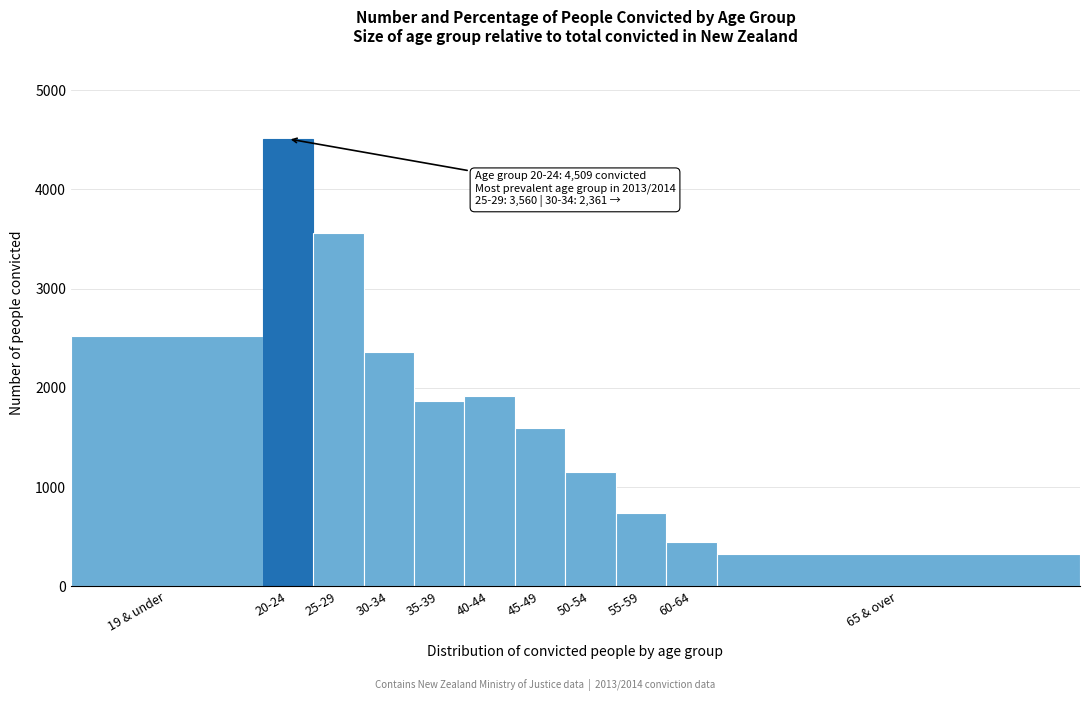

Reading right to left, extract all data points from this chart.

324	447	740	1154	1592	1914	1870	2361	3560	4509	2527